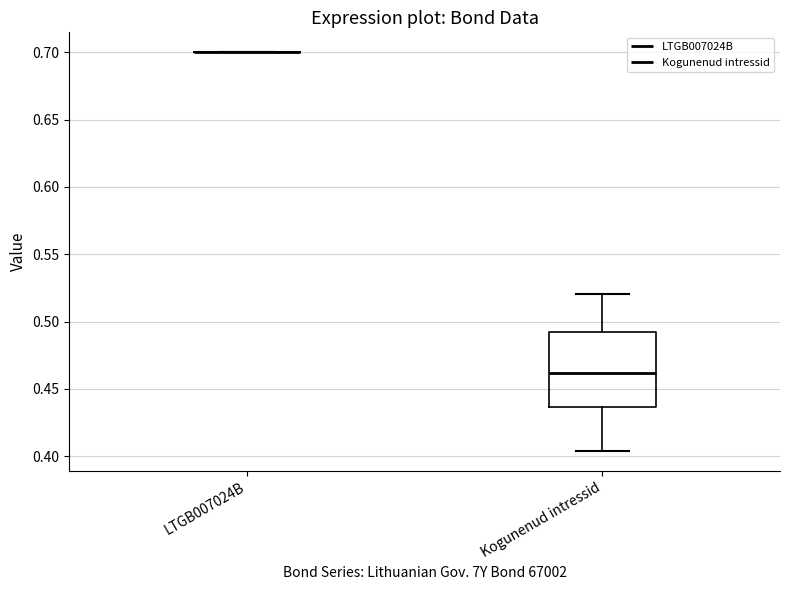

Reading left to right, transcribe this box plot: for each box, give where its median line is, the range the box spans, and where its two whiskers end, as read against the y-axis. The values are not printed on the chart, so give them approximately, as read against the axis.

LTGB007024B: box collapsed to a line at 0.700, whiskers 0.700 to 0.700
Kogunenud intressid: median 0.460, box 0.435 to 0.490, whiskers 0.405 to 0.520